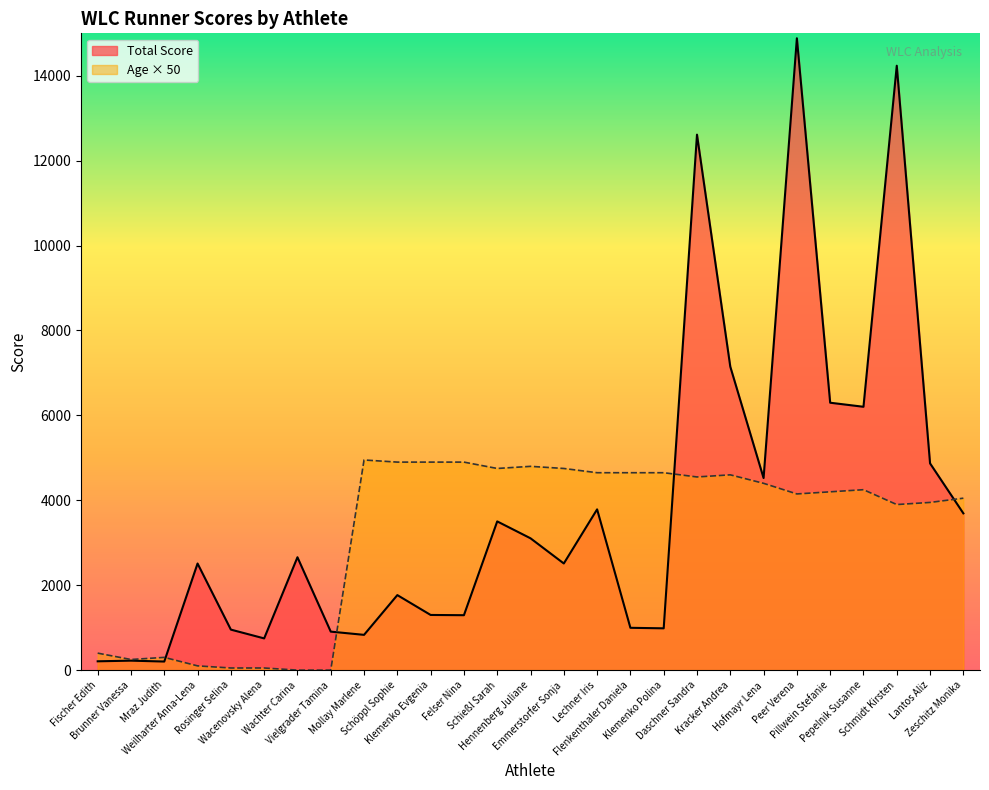

Is the value of Age (Jg.) at Wachter Carina greater than the value of Total Score at Schöppl Sophie?

No